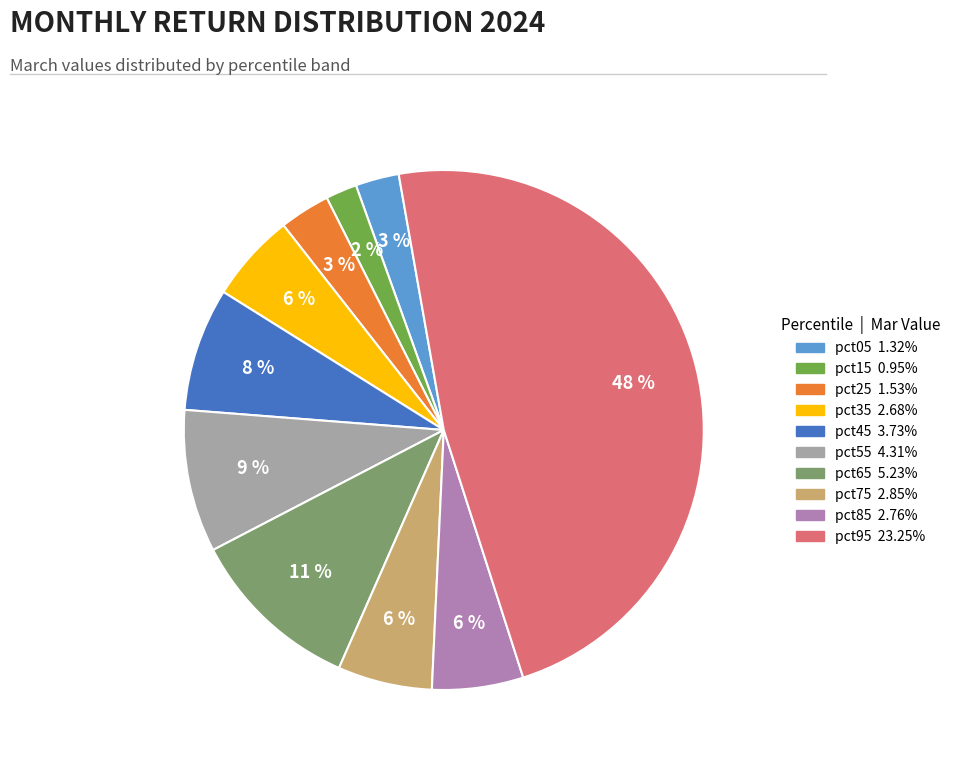

Is it true that pct75 is 17% of the pie?

False